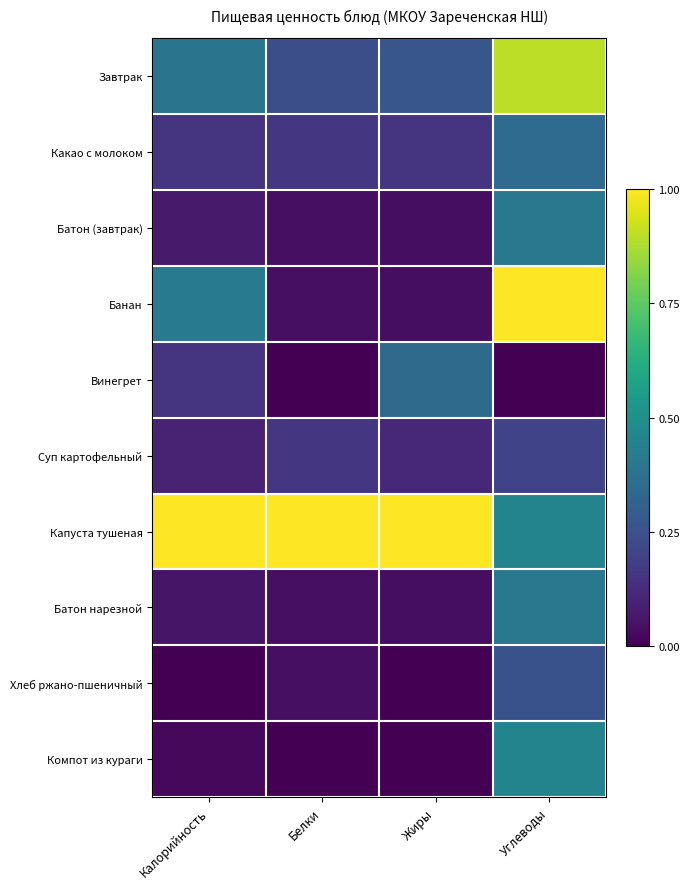

How many distinct data groups are displayed?

10